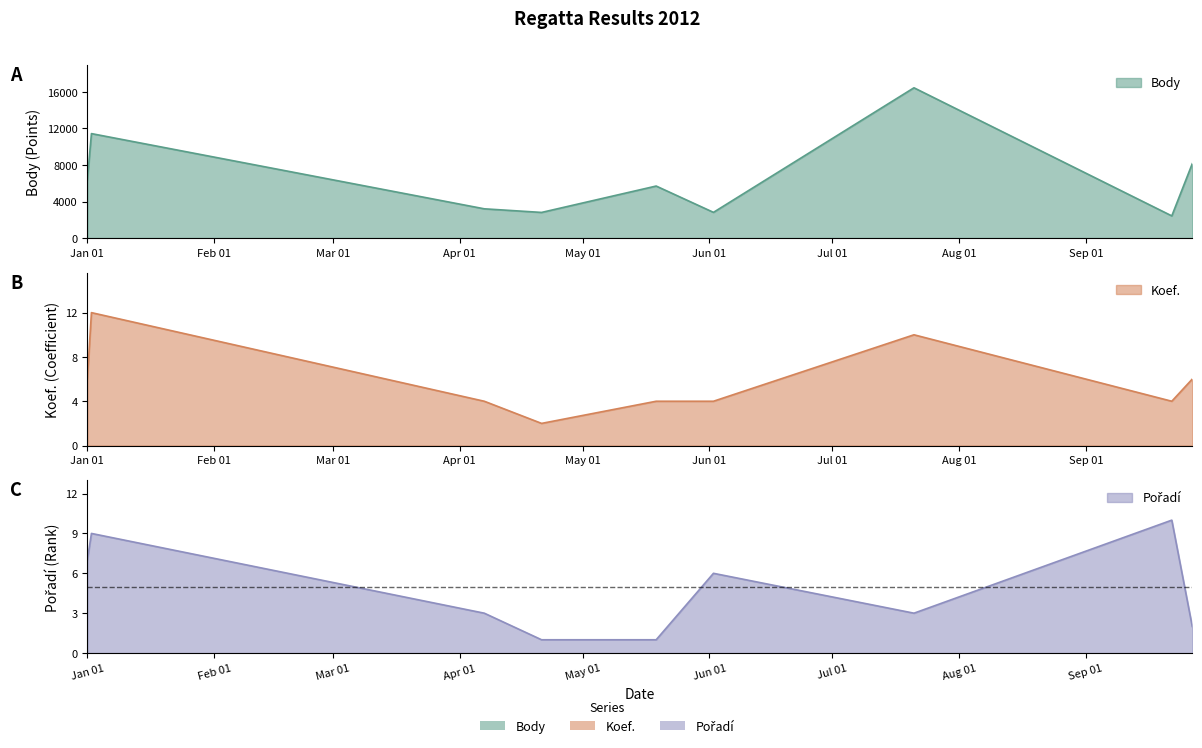

What is the difference between the highest and lowest values at Jan 01?

6366